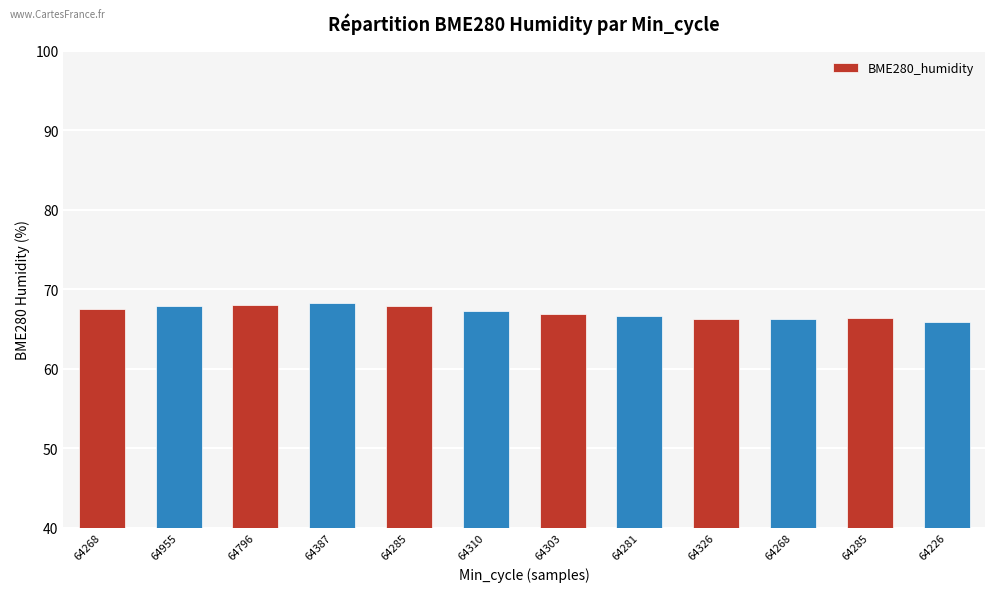

Rank the categories by value from highest to lowest.

64387, 64796, 64955, 64285, 64268, 64310, 64303, 64281, 64285, 64326, 64268, 64226